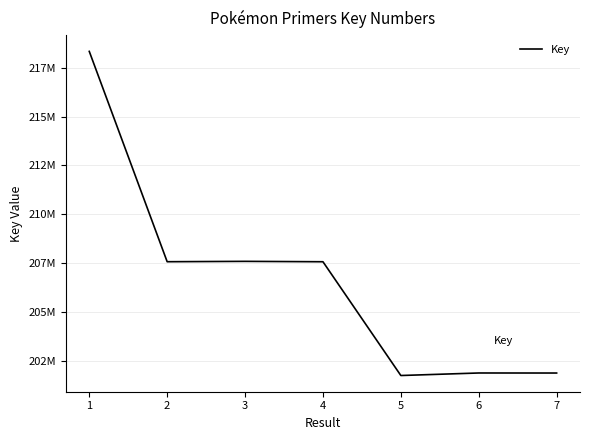

Does the chart display data point markers on the line(s)?

No